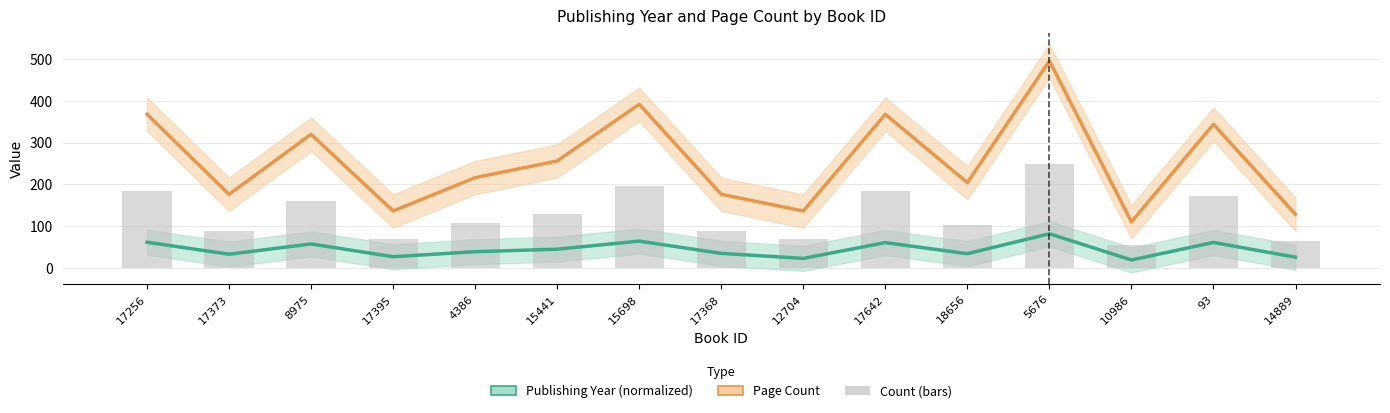

How many data points does each series have?

15